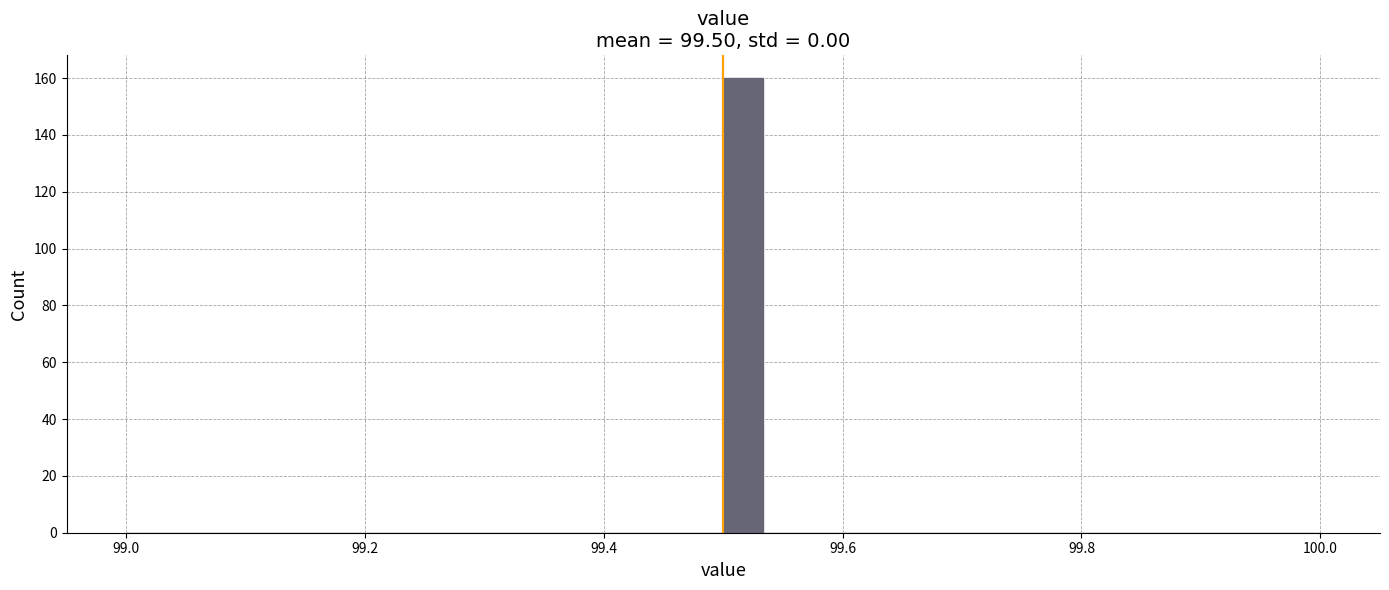

Read against the x-axis, roughly where is the centre of the tallest bar?

99.52